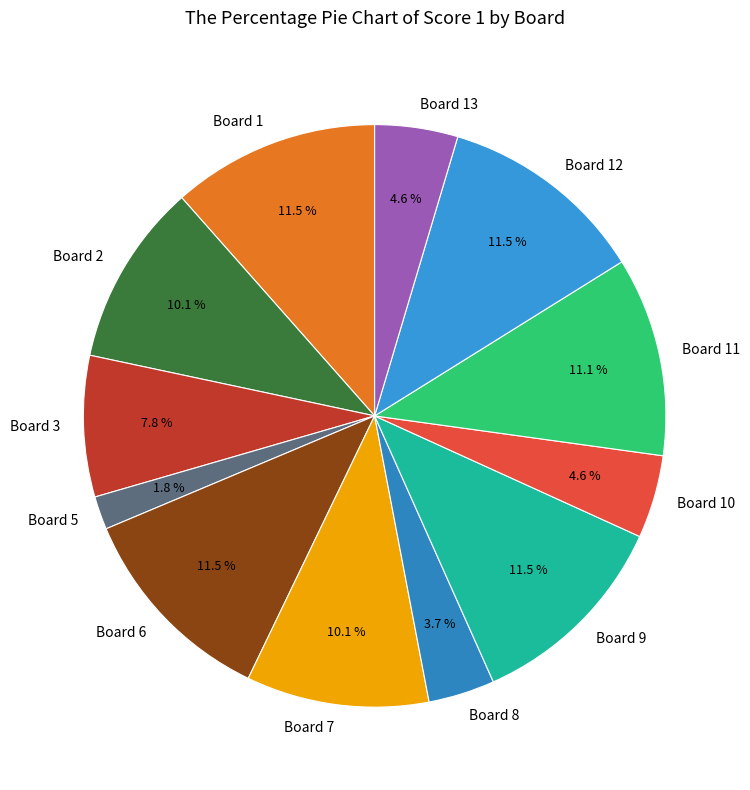

Between Board 6 and Board 13, which is larger?

Board 6